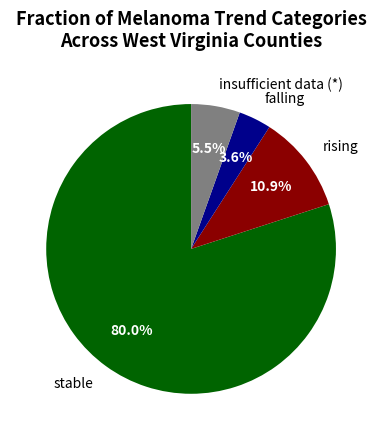

Is there a majority slice in this chart?

Yes